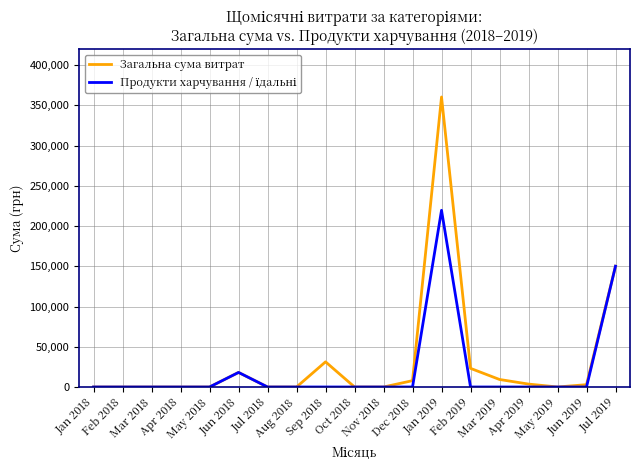

How many values in the Загальна сума витрат series exceed 0?

9